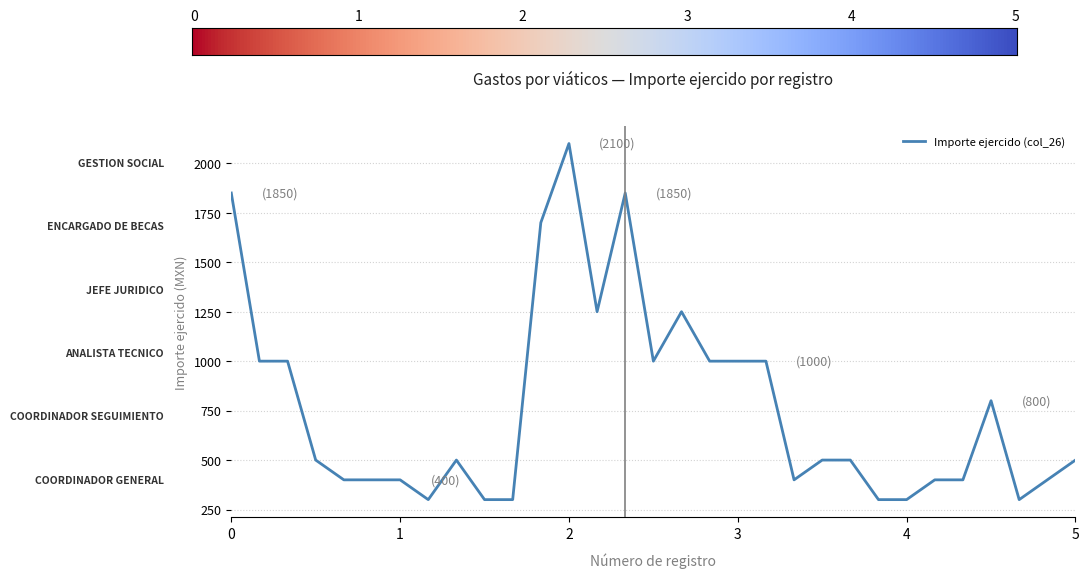

What is the smallest value displayed?

300